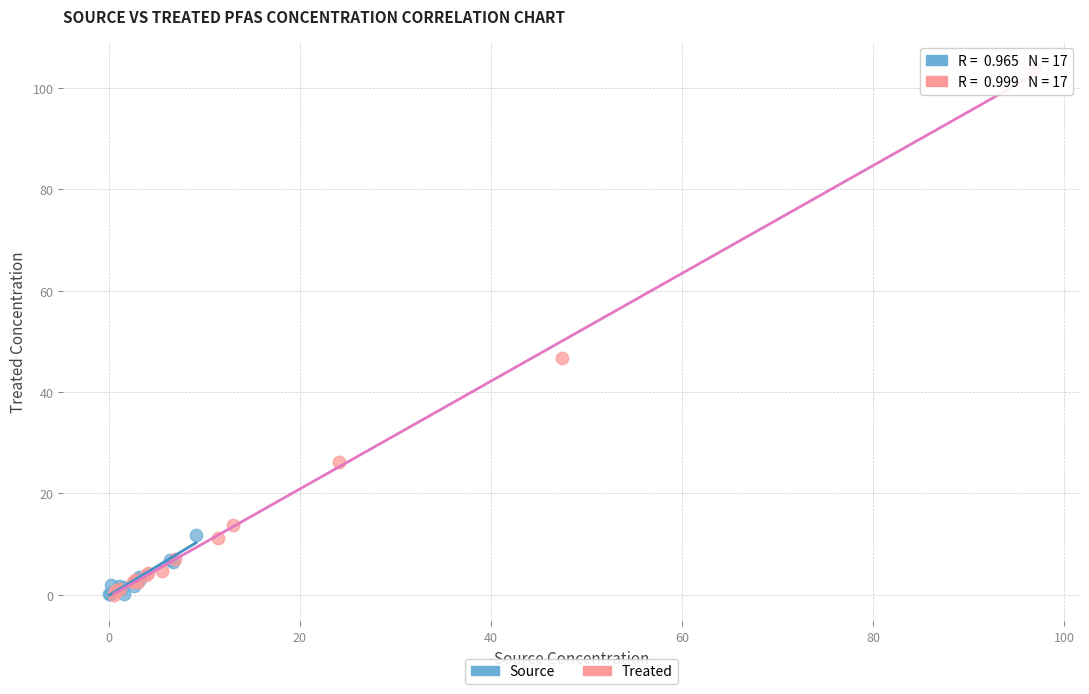

Which series has the widest spread of Y values?

Treated